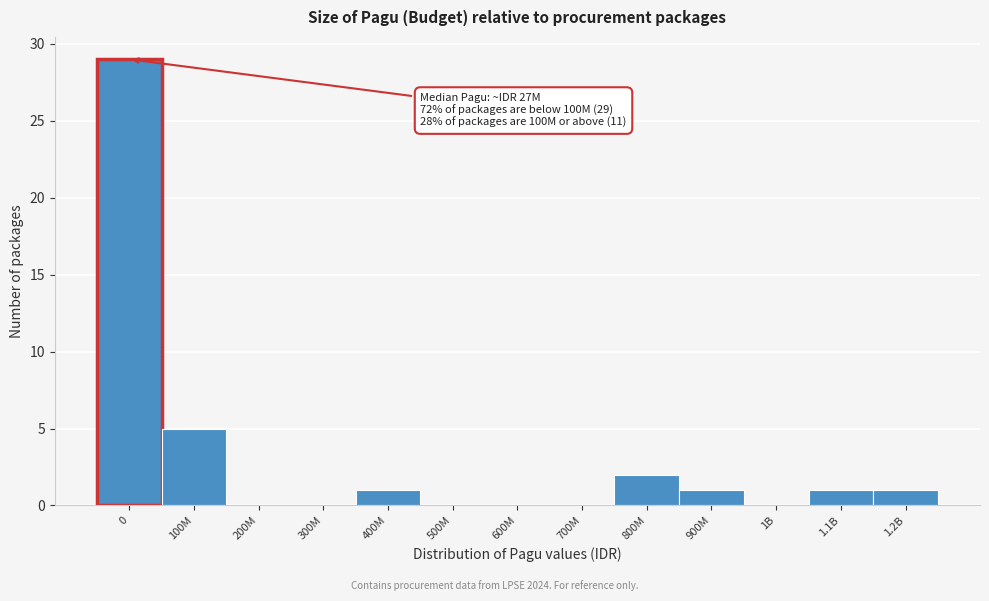

What is the sum of all values?

40